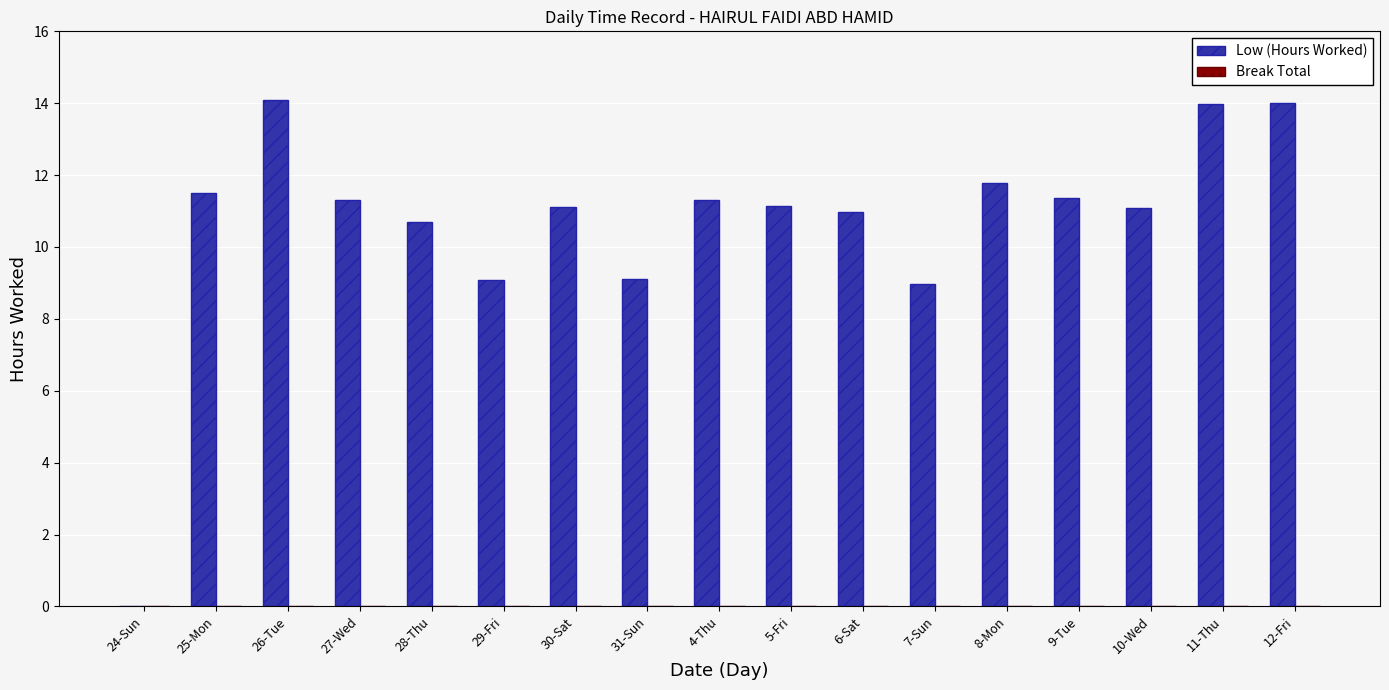

What is the sum of all values?

181.5